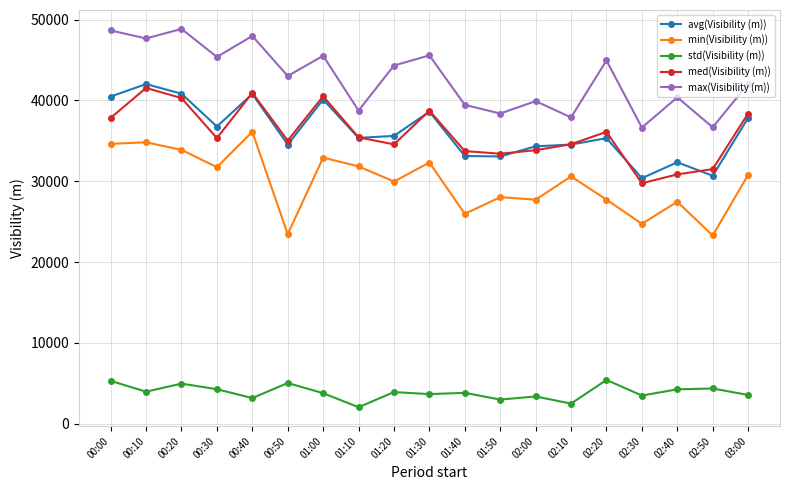

How many data points in med(Visibility (m)) are less than 35341?

9